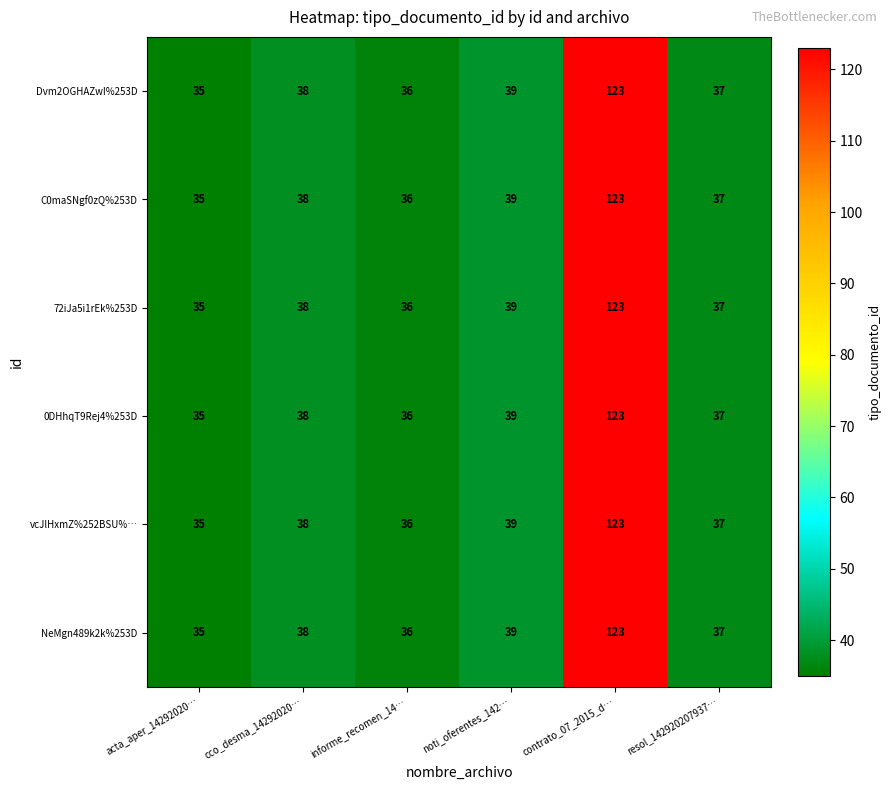

True or false: 72iJa5i1rEk%253D has a value of 36 at informe_recomen_14….

True